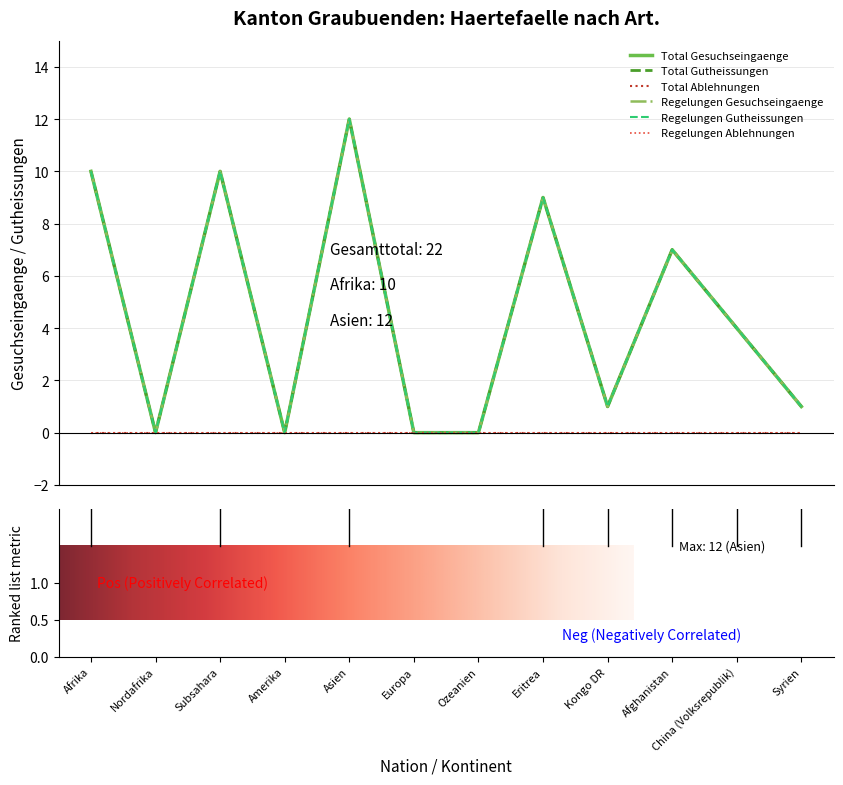

What is the sum of all Regelungen Gesuchseingaenge values?

54